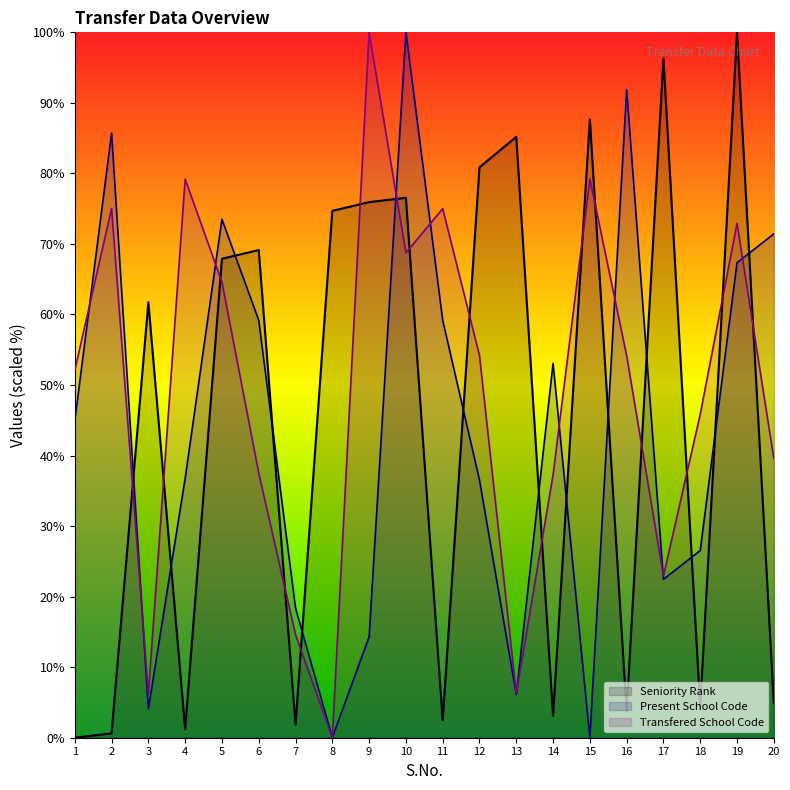

Which has a higher value, 12 or 20?

12